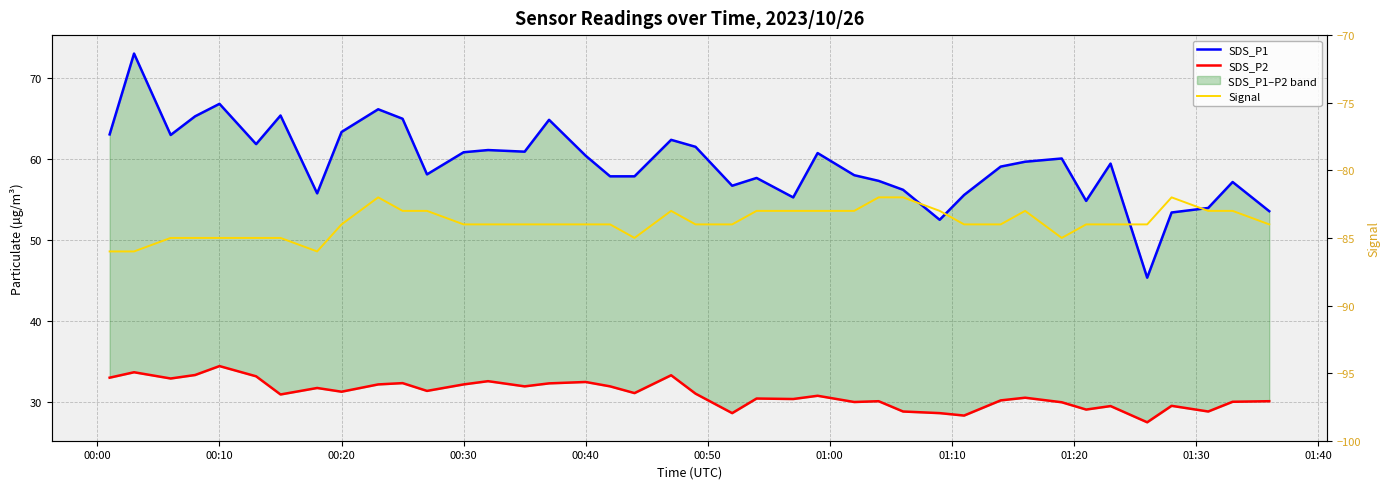

True or false: SDS_P1 has a value of 33.7 at 28.

False